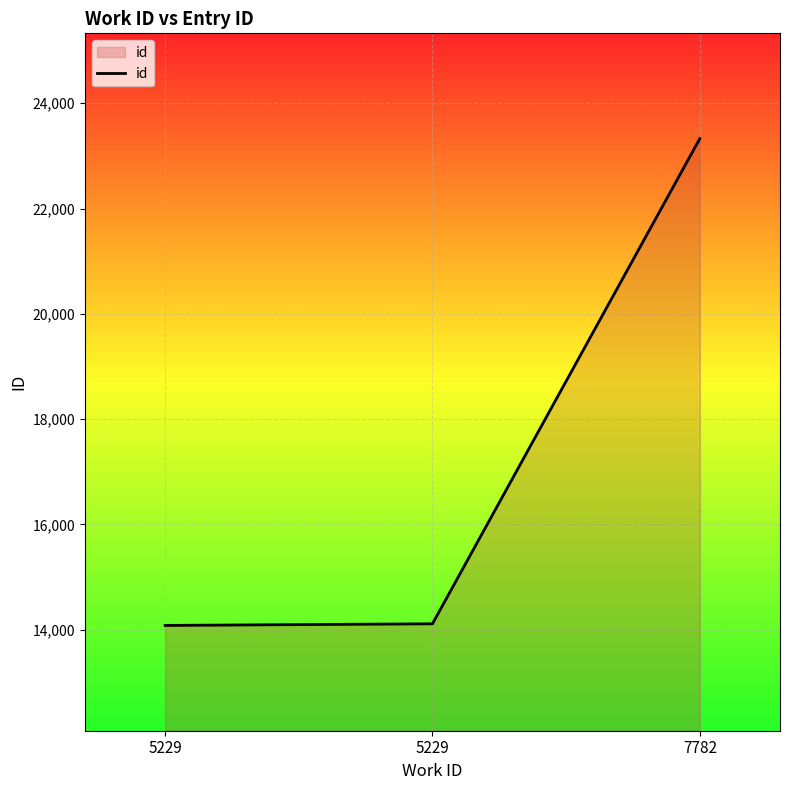

List the labels in order of value, smallest first.

5229, 5229, 7782